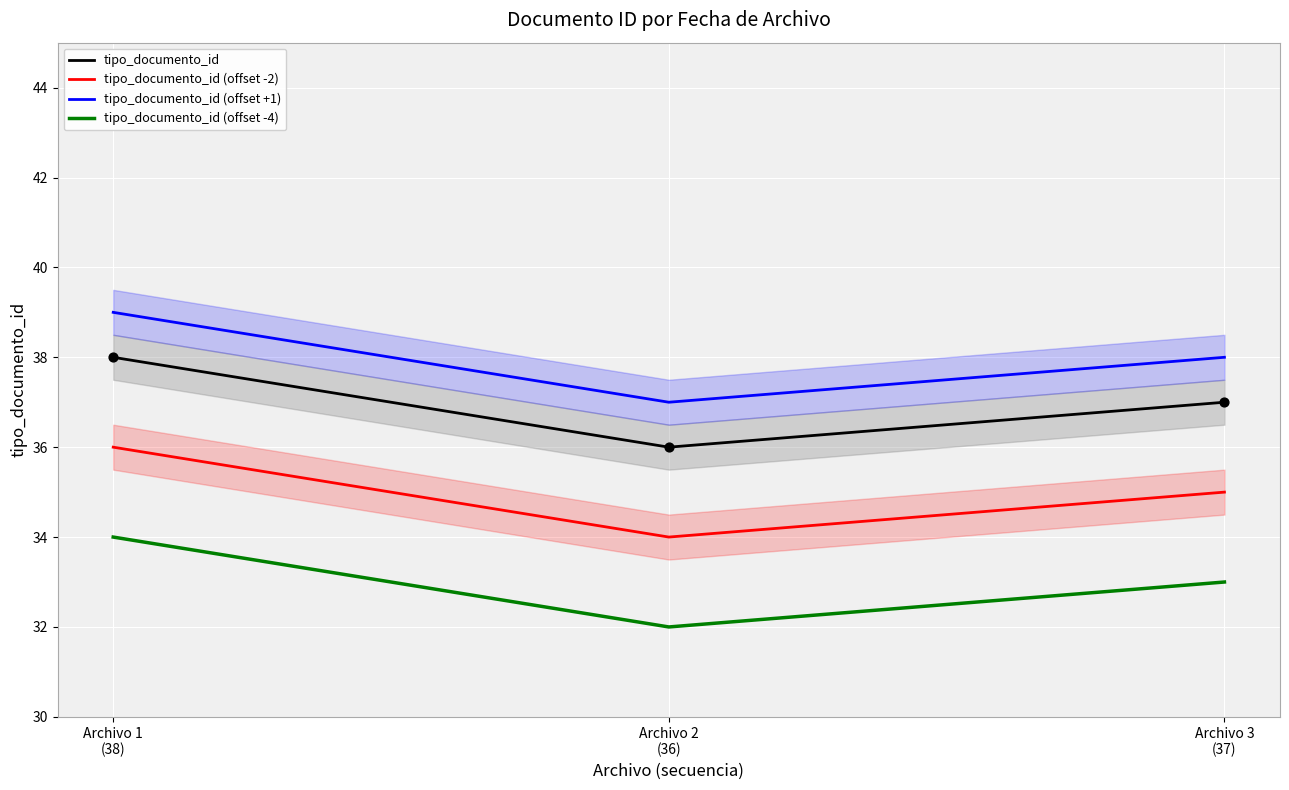

At which category is the sum across all series the highest?

Archivo 1
(38)